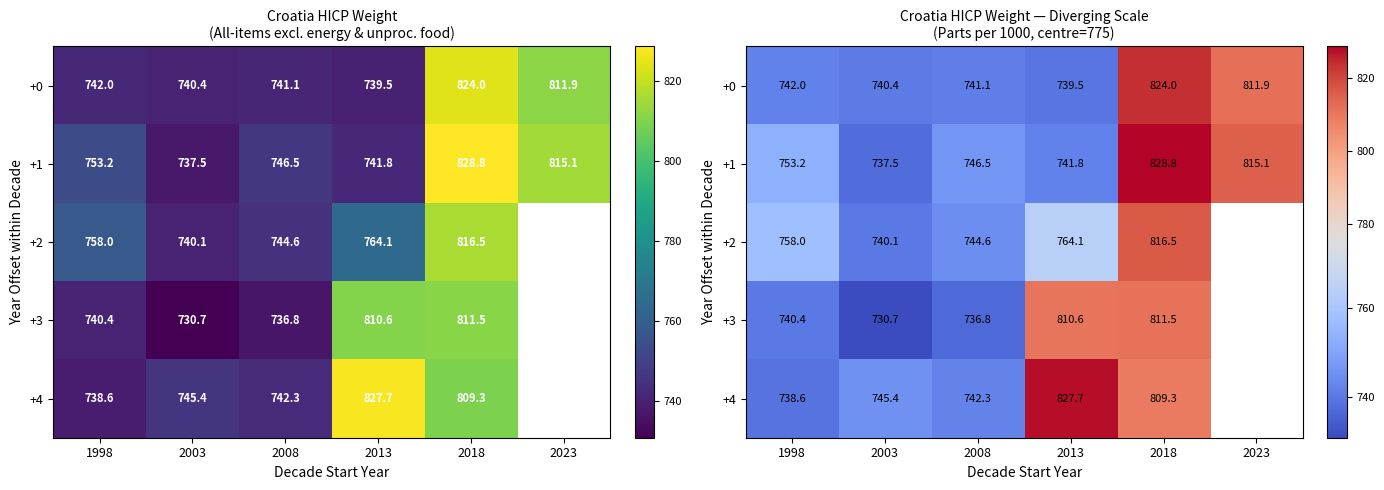

What is the minimum value for +1?

737.5